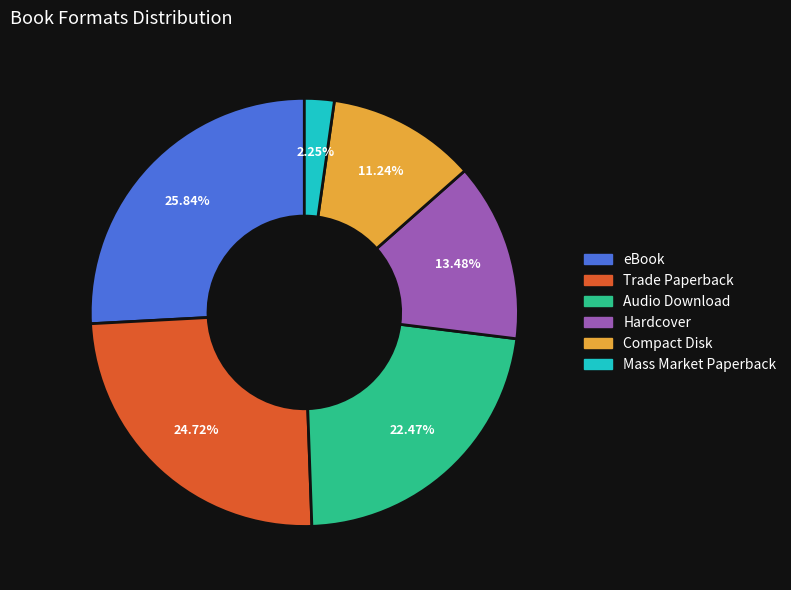

Is there a majority slice in this chart?

No